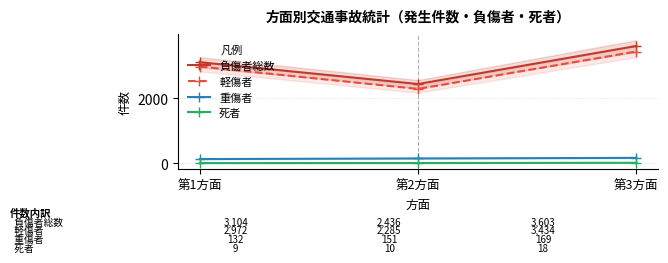

What is the value of the 重傷者 point at the 3rd from the left?

169